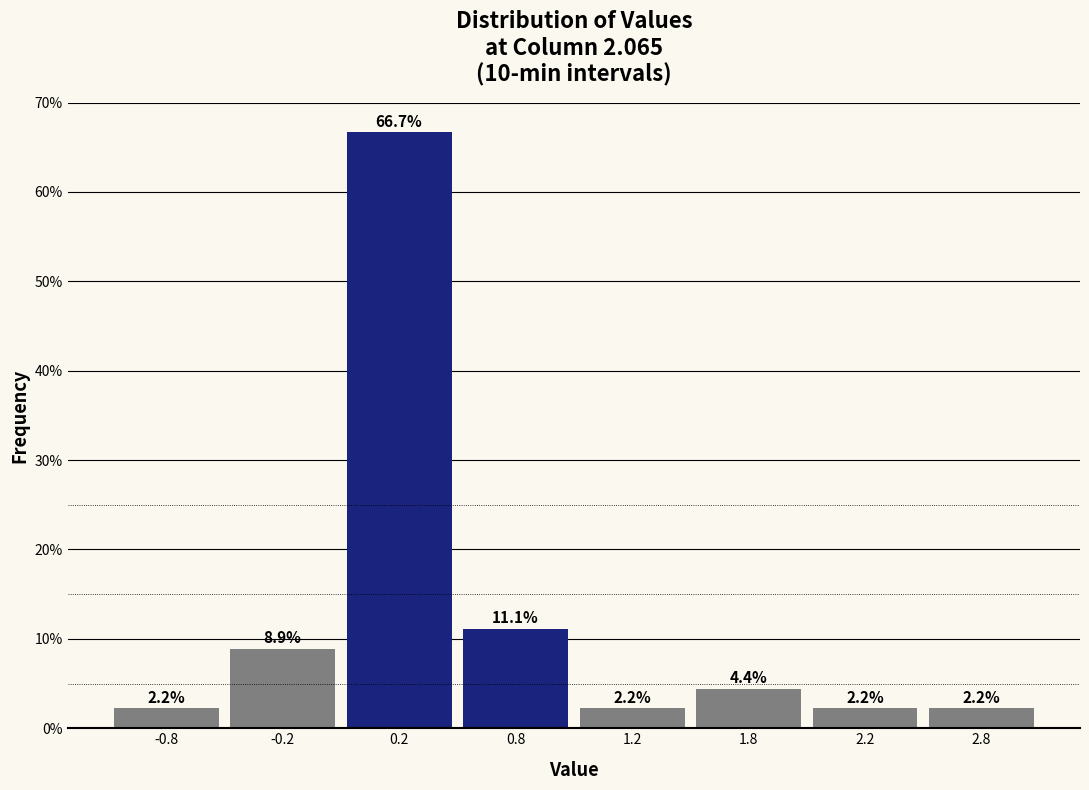

Reading left to right, extract all data points from this chart.

2.2	8.9	66.7	11.1	2.2	4.4	2.2	2.2